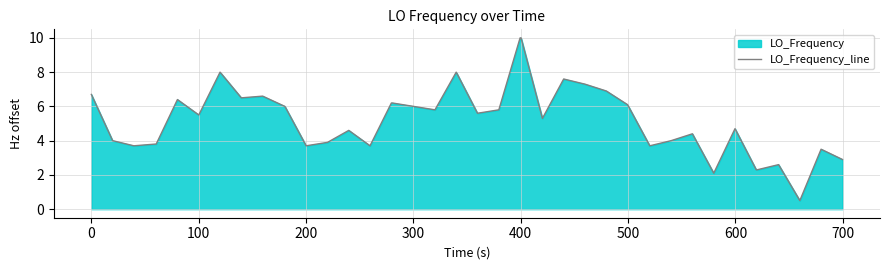

What is the difference between the maximum and minimum values?

9.5